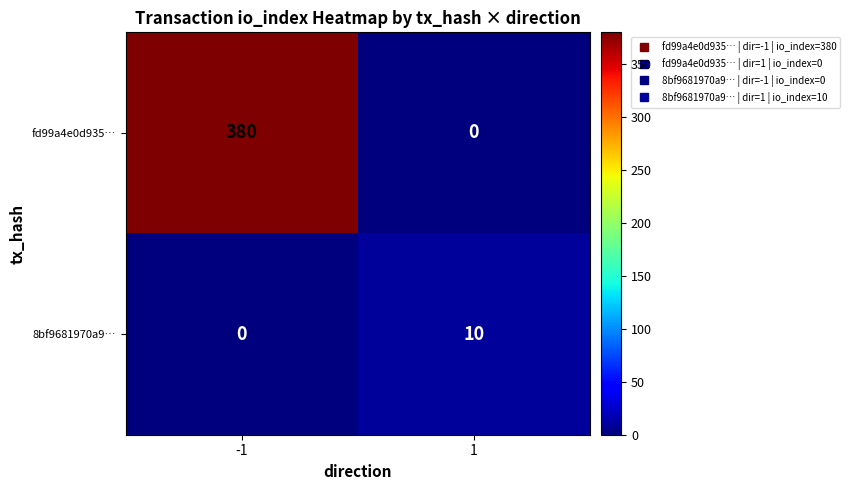

Rank the series at 1 from lowest to highest value.

fd99a4e0d935…, 8bf9681970a9…